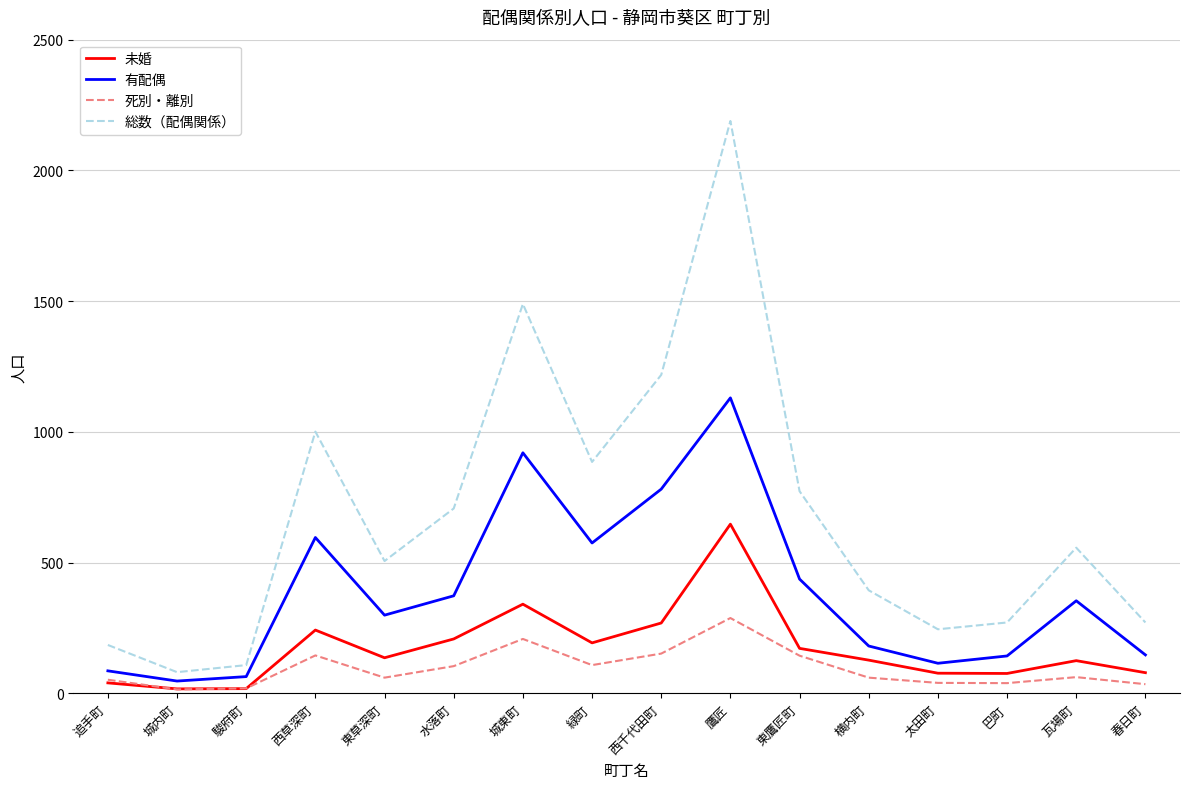

Is this an area chart (filled region under the line)?

No